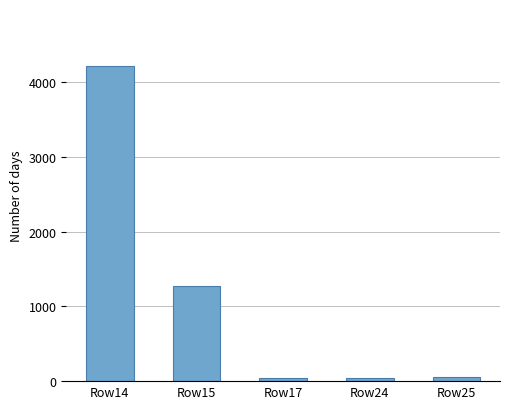

Which label corresponds to the largest value in the chart?

Row14